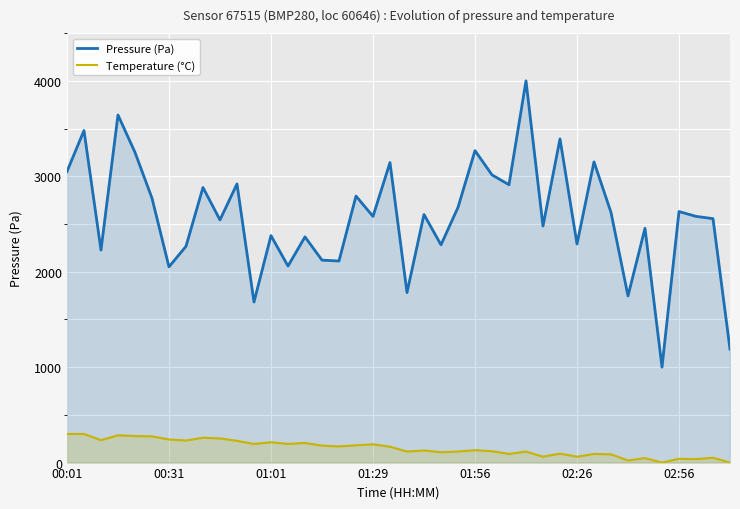

How many interior local peaks does the Temperature (°C) series have?

13